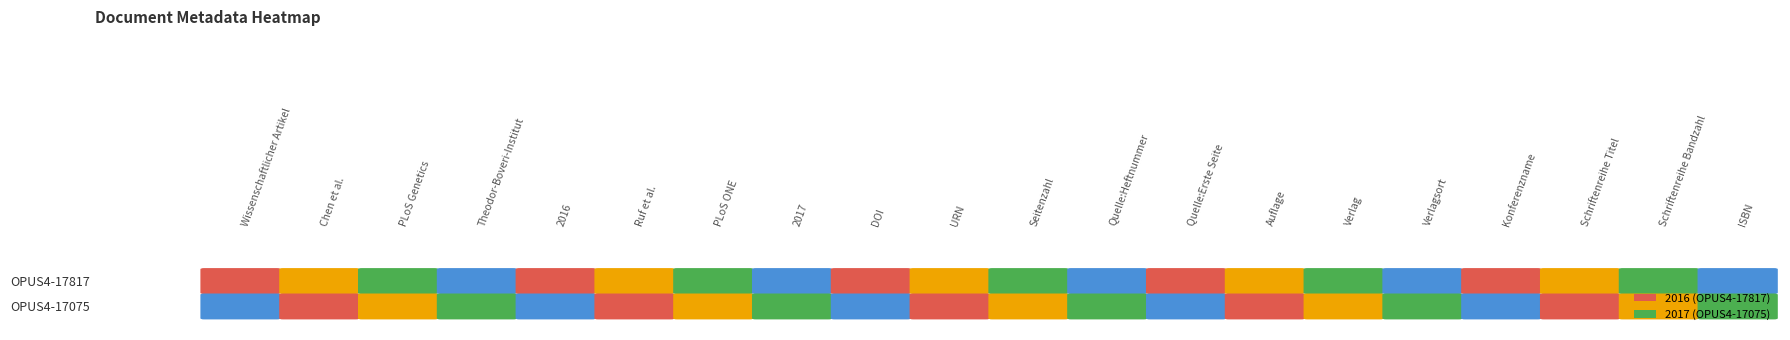

What is the maximum value shown in the chart?

2017